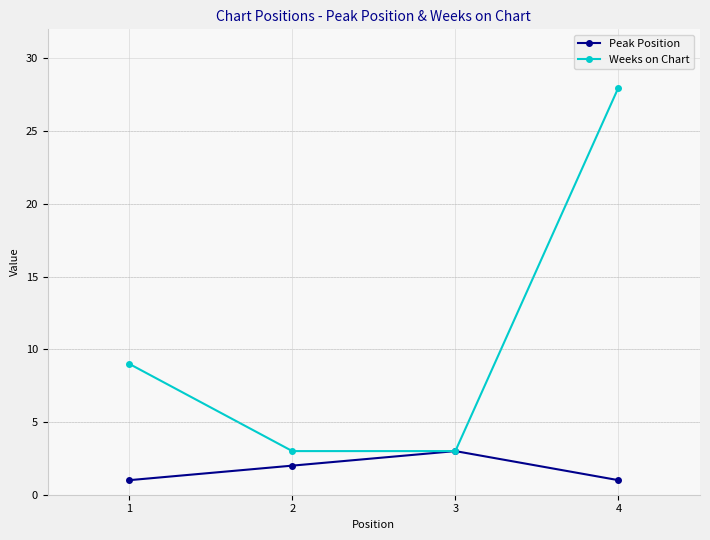

Where is Peak Position nearest to the value 2?

2